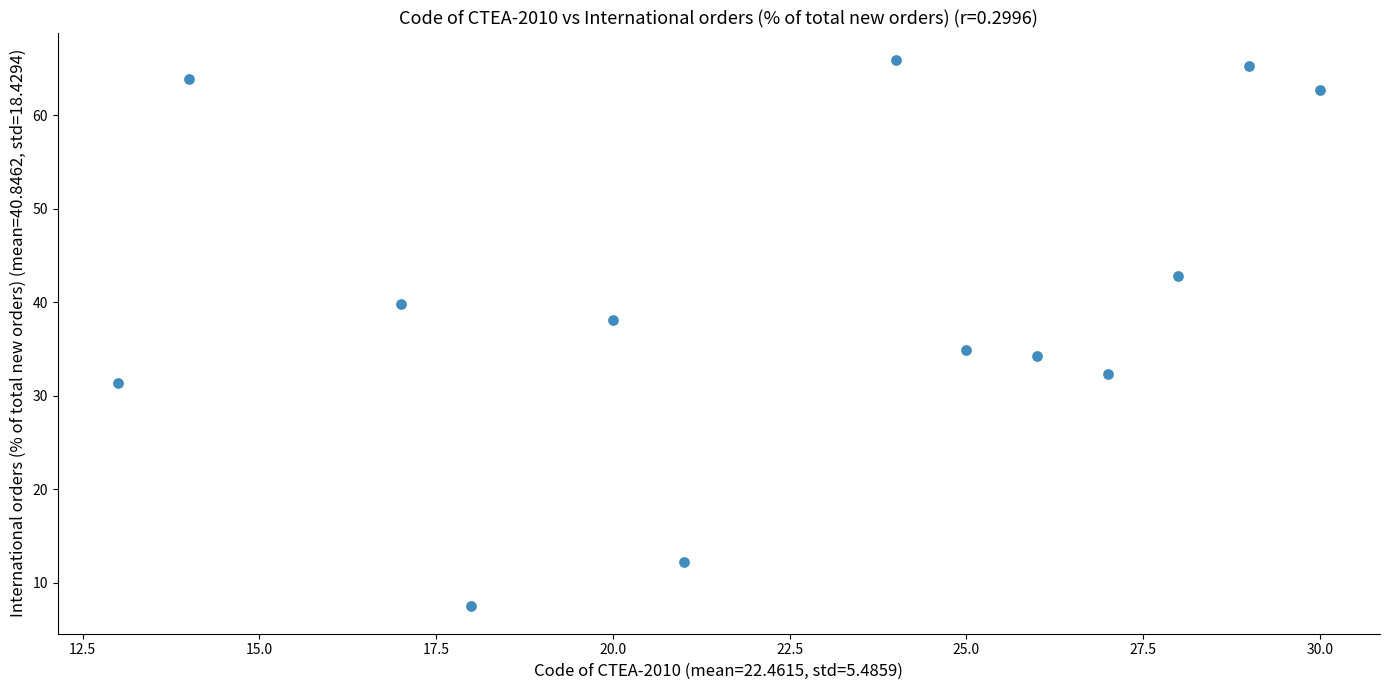

What is the range of Y values (max minus min)?

58.4